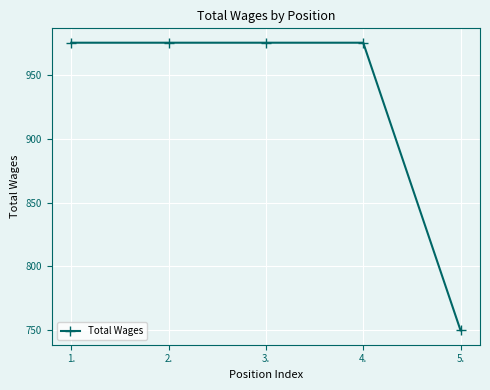

Is this an area chart (filled region under the line)?

No